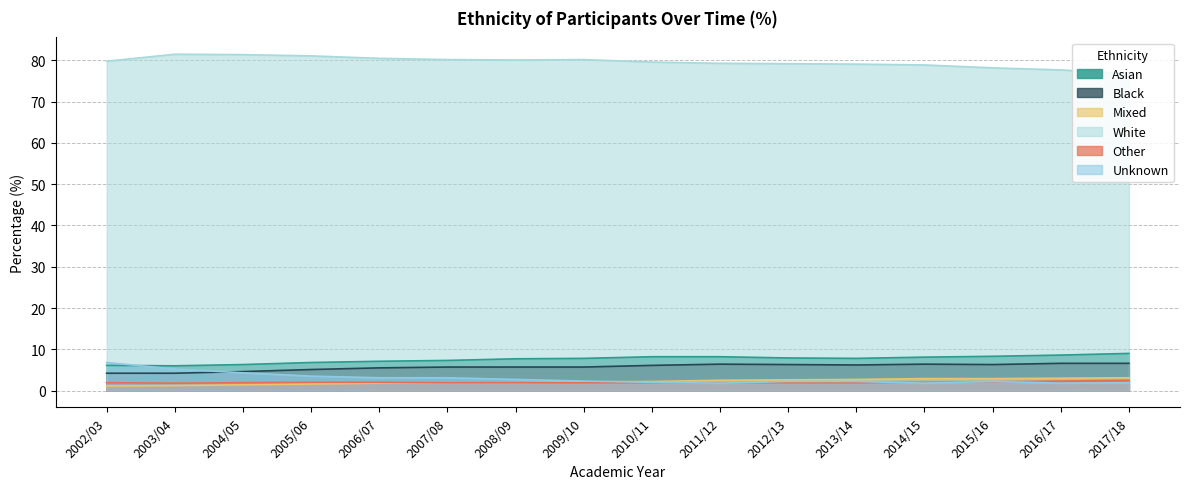

Rank the series at 2010/11 from highest to lowest value.

White, Asian, Black, Mixed, Unknown, Other